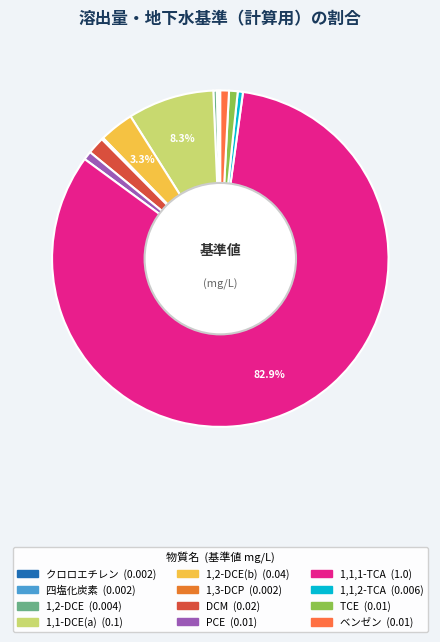

To the nearest percent, what is the difference between the largest and smallest slice percentages?

83%